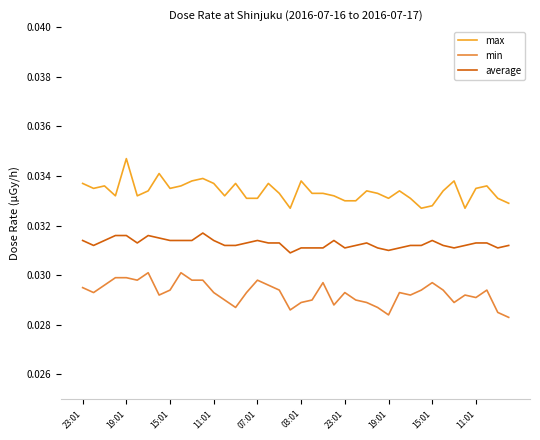

How many lines are shown in the chart?

3